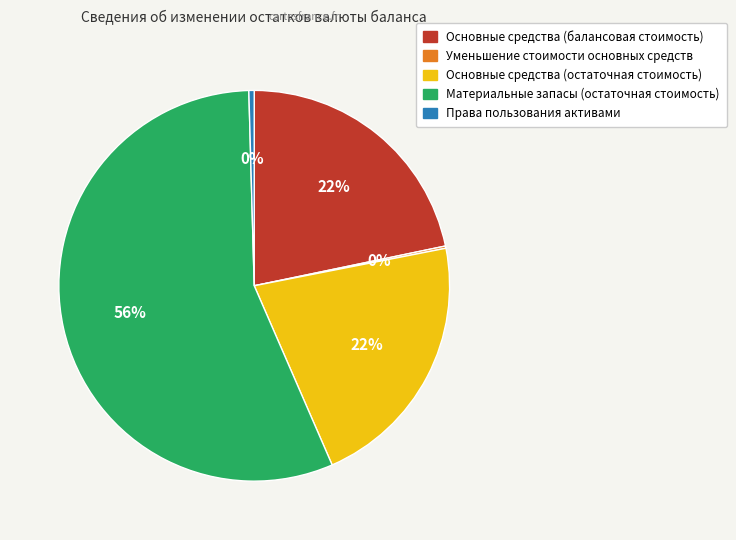

To the nearest percent, what is the difference between the largest and smallest slice percentages?

56%